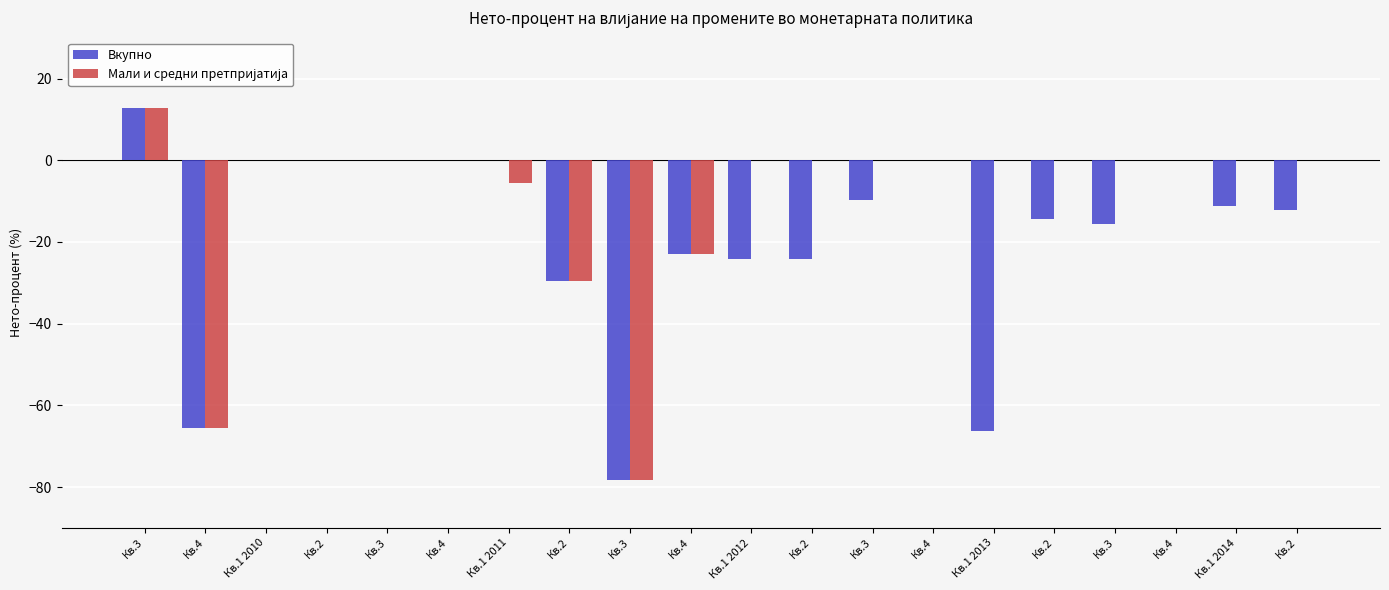

How many series are shown in this chart?

2